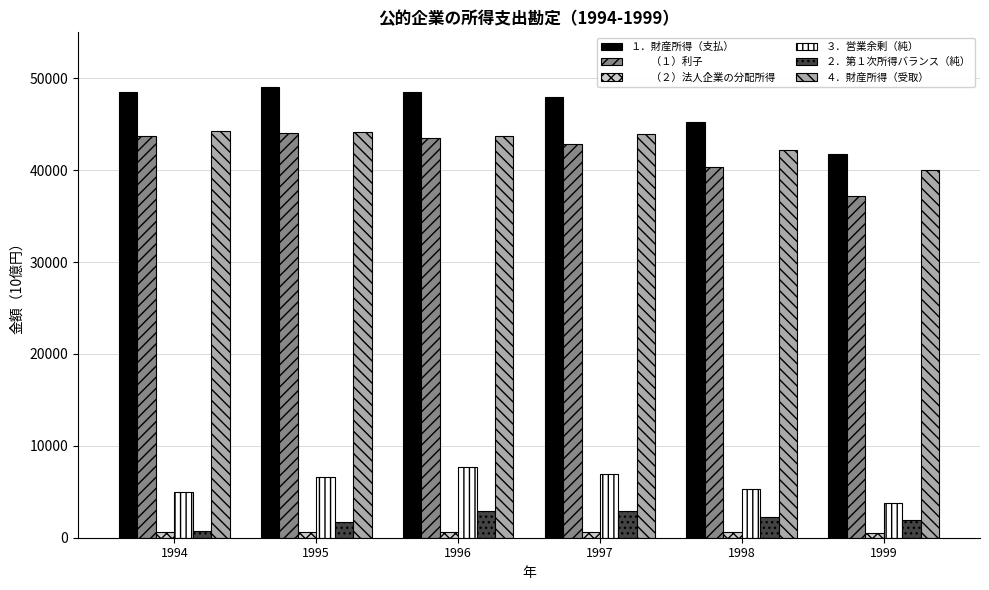

What is the greatest value displayed?

49030.2